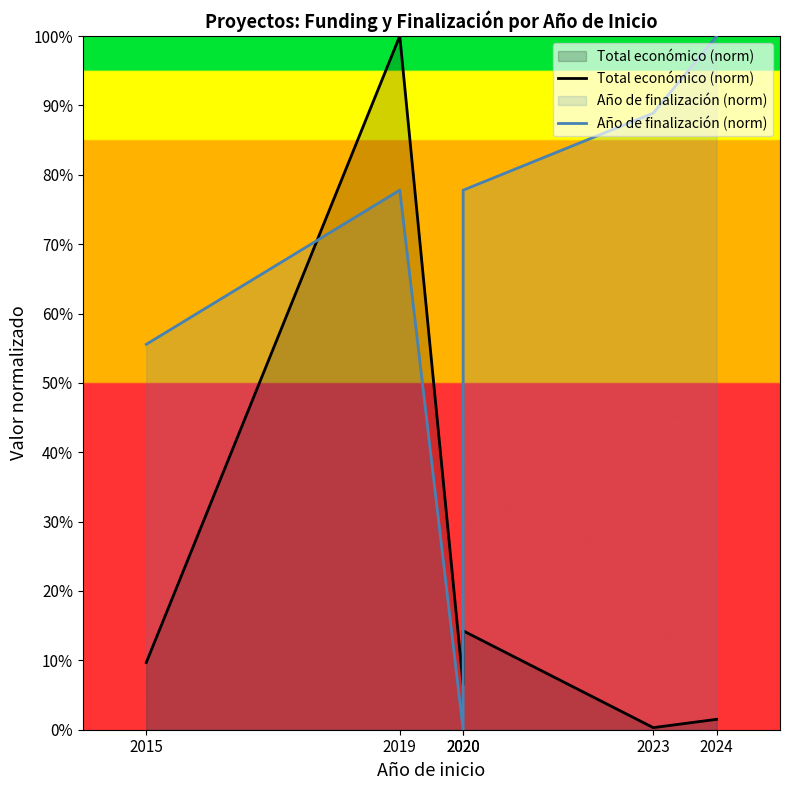

Reading left to right, list all the values displayed in this chart.

Total económico (norm): 0.1	1.0	0.1	0.1	0.0	0.0
Año de finalización (norm): 0.6	0.8	0.0	0.8	0.9	1.0